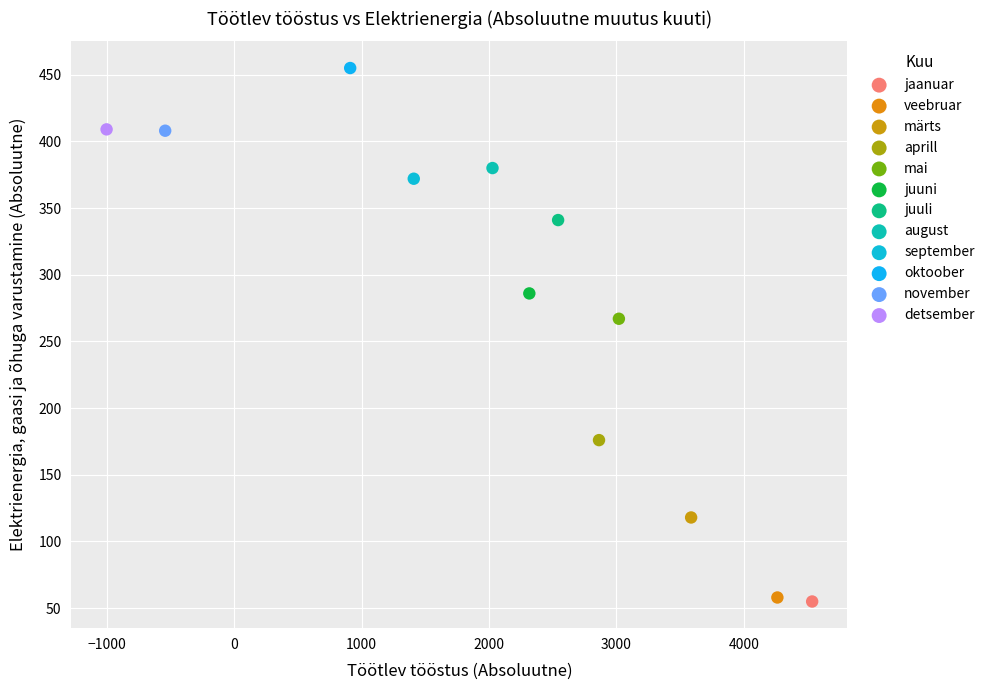

What are all the series names shown in the legend?

jaanuar, veebruar, märts, aprill, mai, juuni, juuli, august, september, oktoober, november, detsember